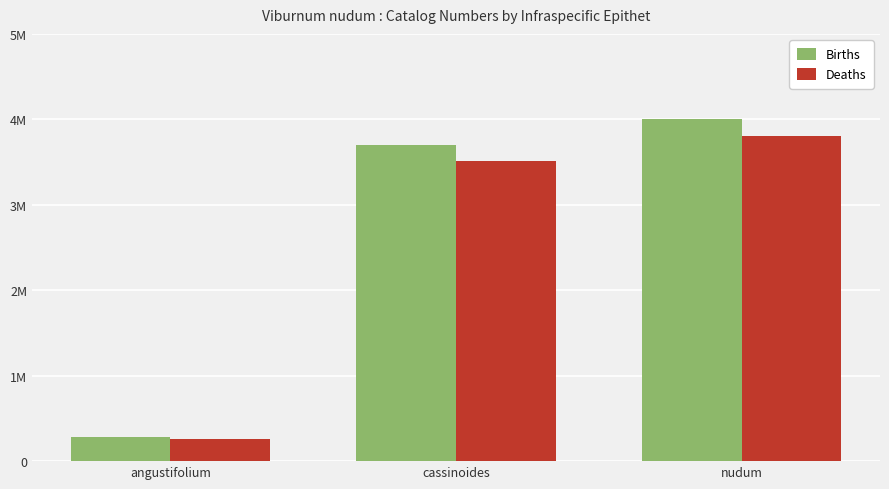

At how many categories does at least one series exceed 945250?

2